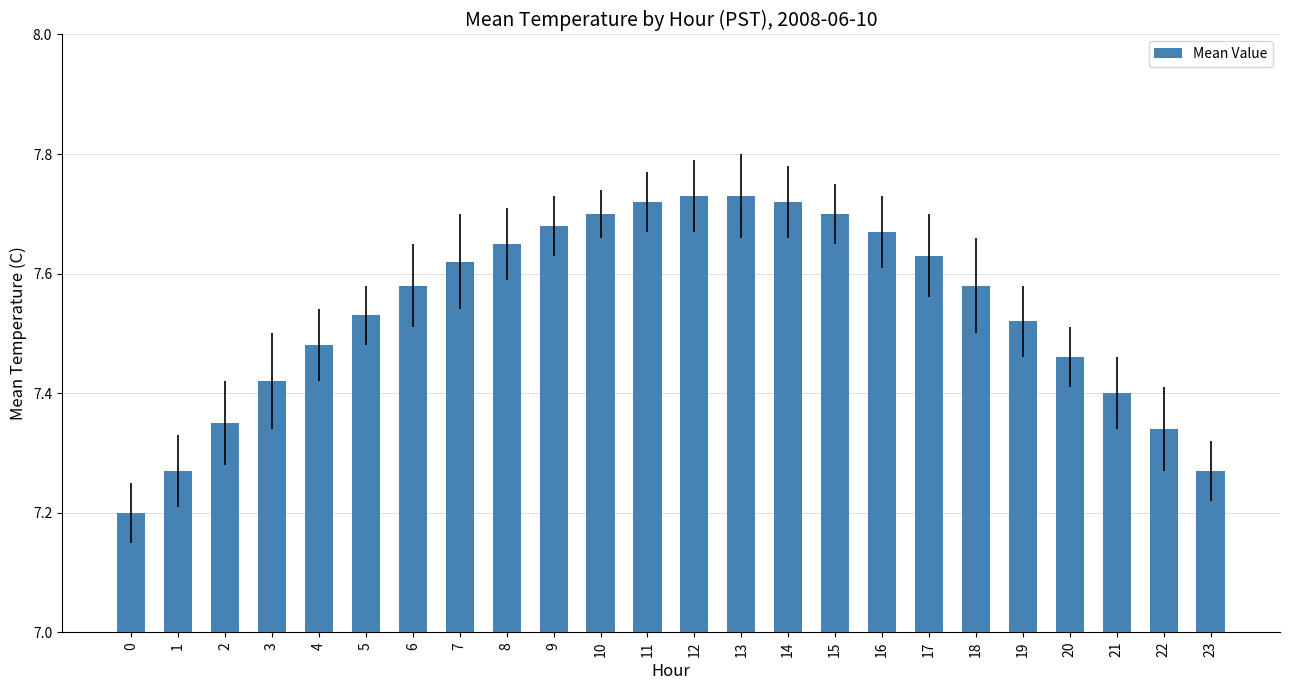

What is the sum of the values at 5 and 21?

14.9